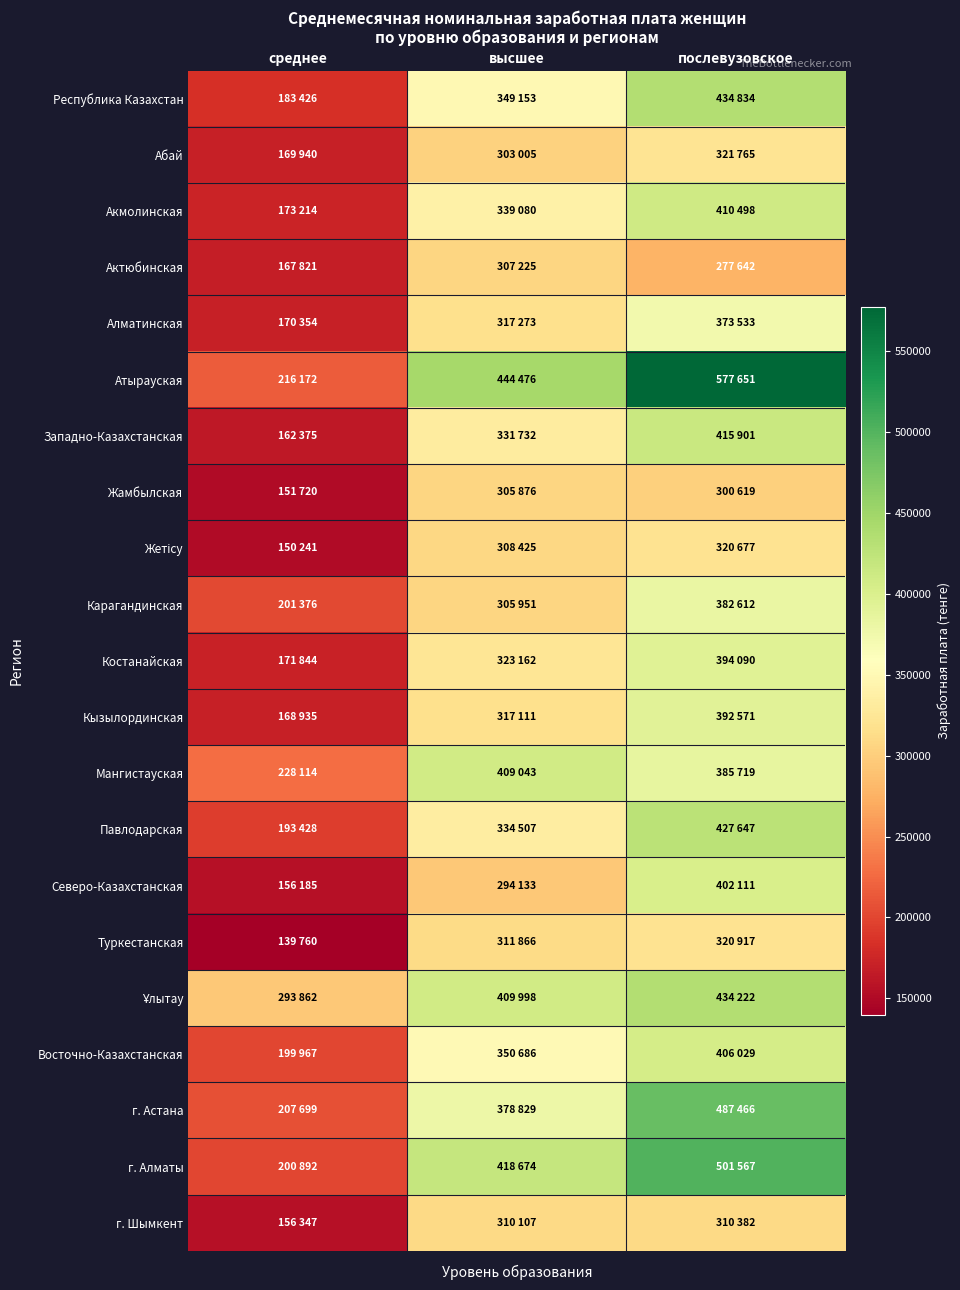

At среднее, list the series in order from smallest to largest.

Туркестанская, Жетісу, Жамбылская, Северо-Казахстанская, г. Шымкент, Западно-Казахстанская, Актюбинская, Кызылординская, Абай, Алматинская, Костанайская, Акмолинская, Республика Казахстан, Павлодарская, Восточно-Казахстанская, г. Алматы, Карагандинская, г. Астана, Атырауская, Мангистауская, Ұлытау